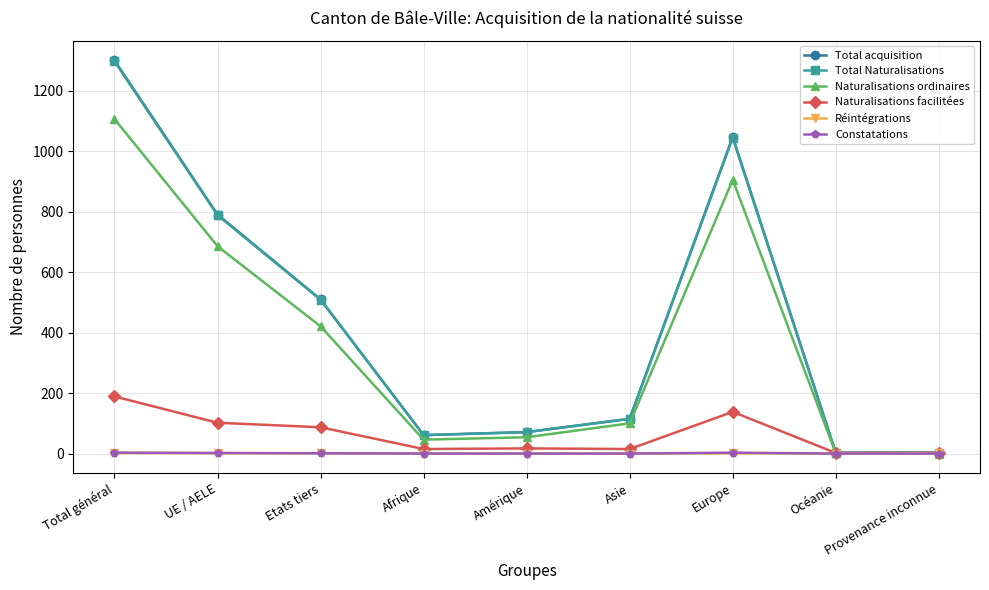

What is the label of the 8th point from the left?

Océanie